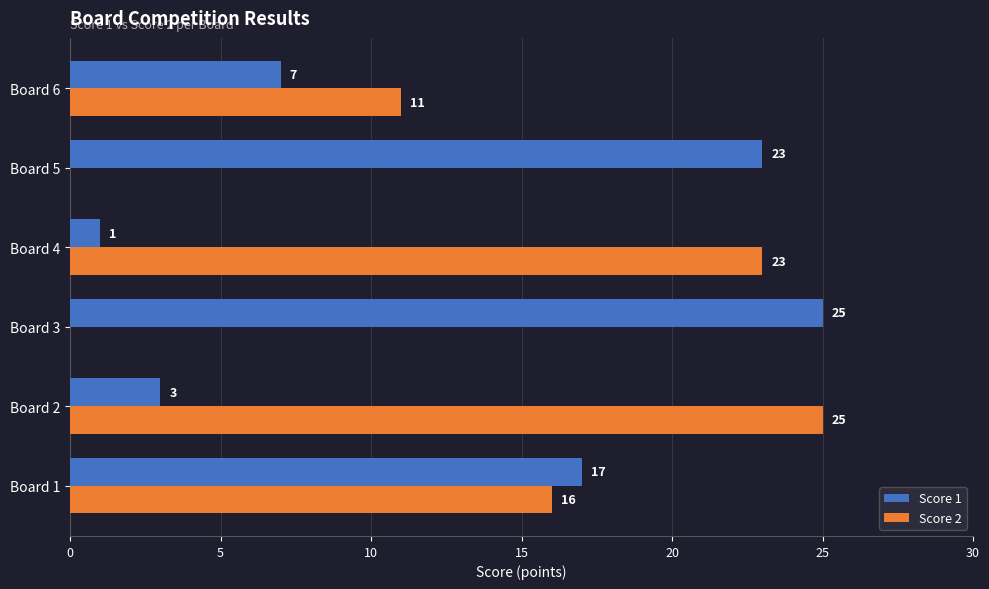

What is the sum of all Score 1 values?

76